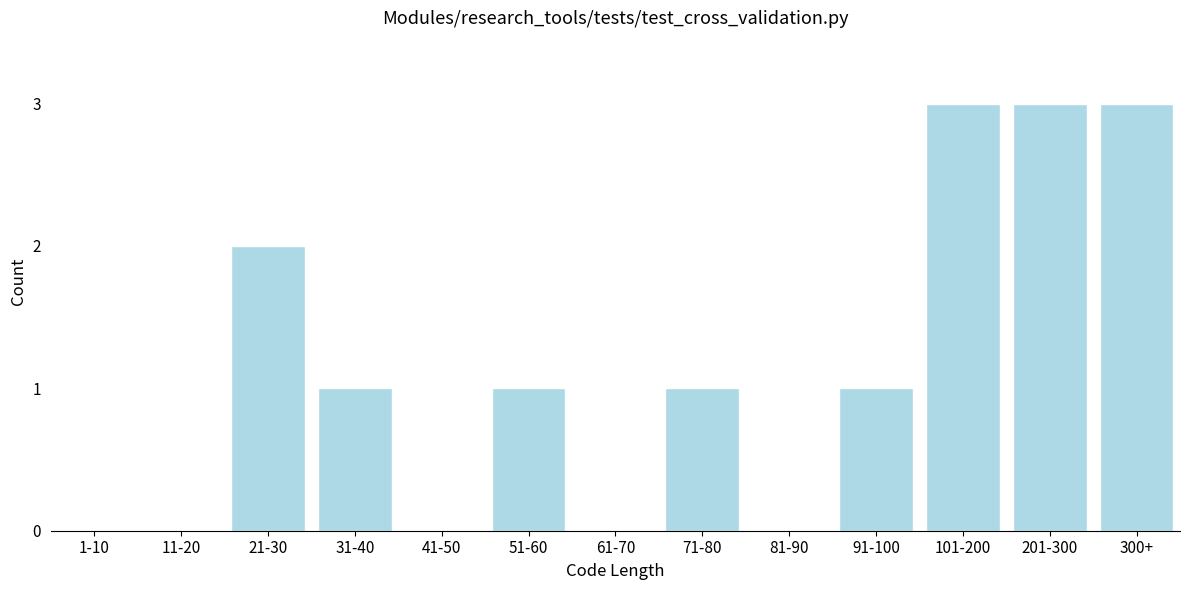

Reading left to right, list all the values displayed in this chart.

1-10=0	11-20=0	21-30=2	31-40=1	41-50=0	51-60=1	61-70=0	71-80=1	81-90=0	91-100=1	101-200=3	201-300=3	300+=3